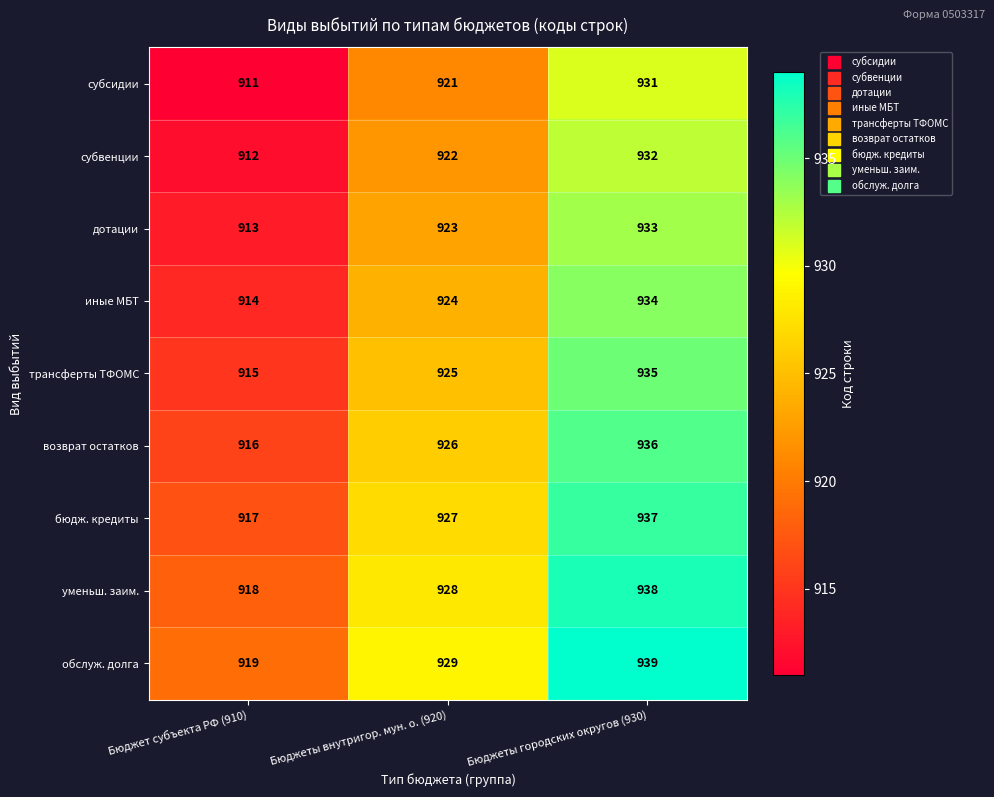

At Бюджеты внутригор. мун. о. (920), list the series in order from smallest to largest.

субсидии, субвенции, дотации, иные МБТ, трансферты ТФОМС, возврат остатков, бюдж. кредиты, уменьш. заим., обслуж. долга